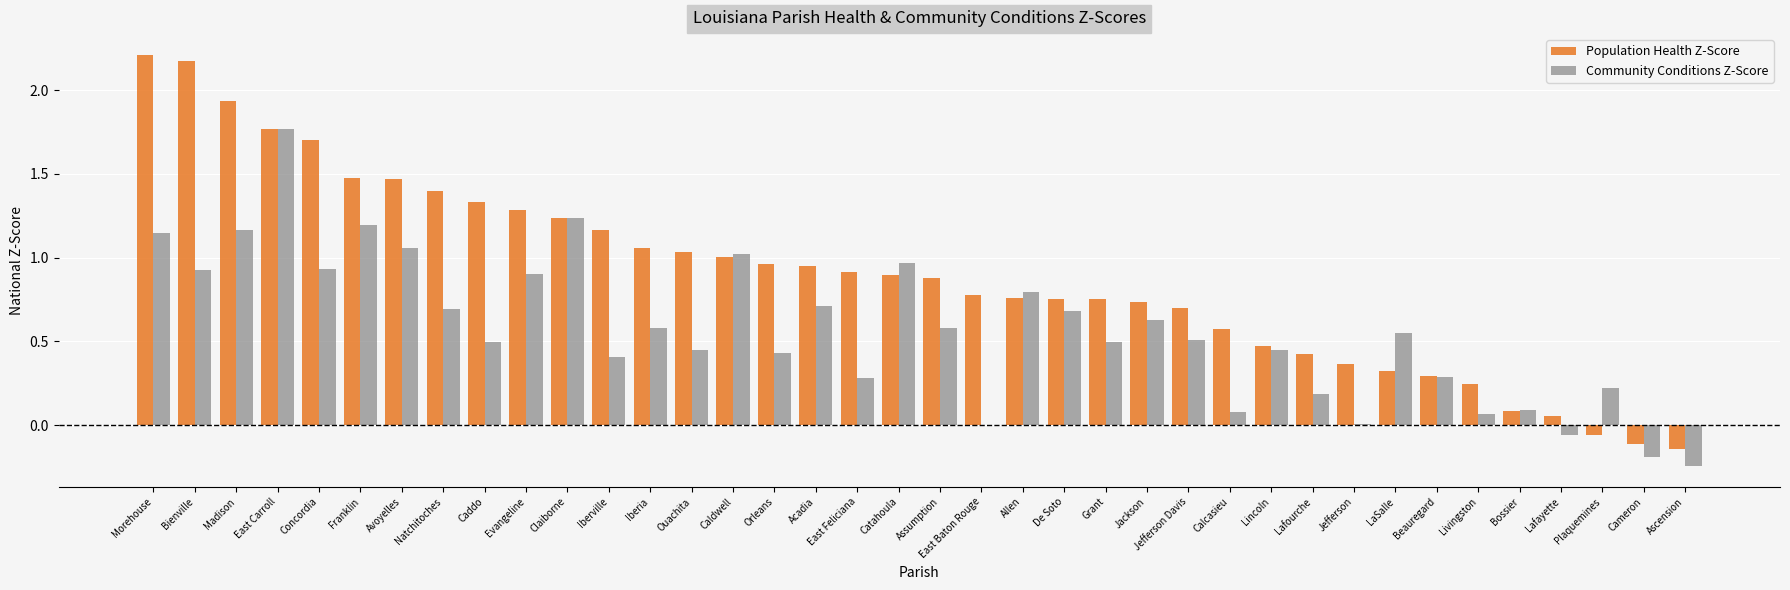

Is the value of Community Conditions Z-Score at Bossier greater than the value of Population Health Z-Score at Allen?

No